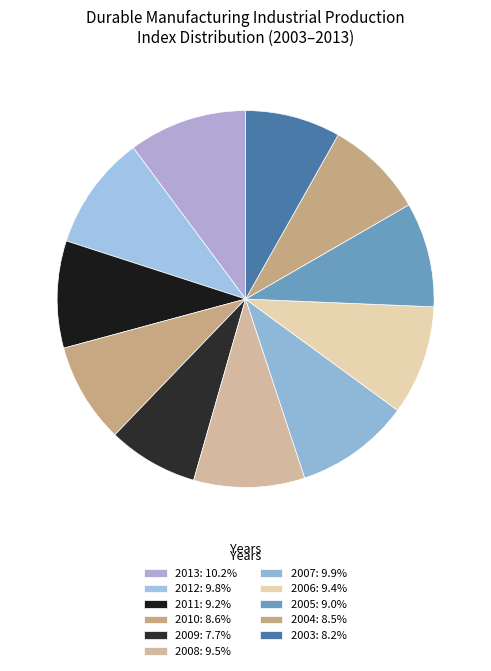

Is the sum of 2013 and 2006 greater than half?

No